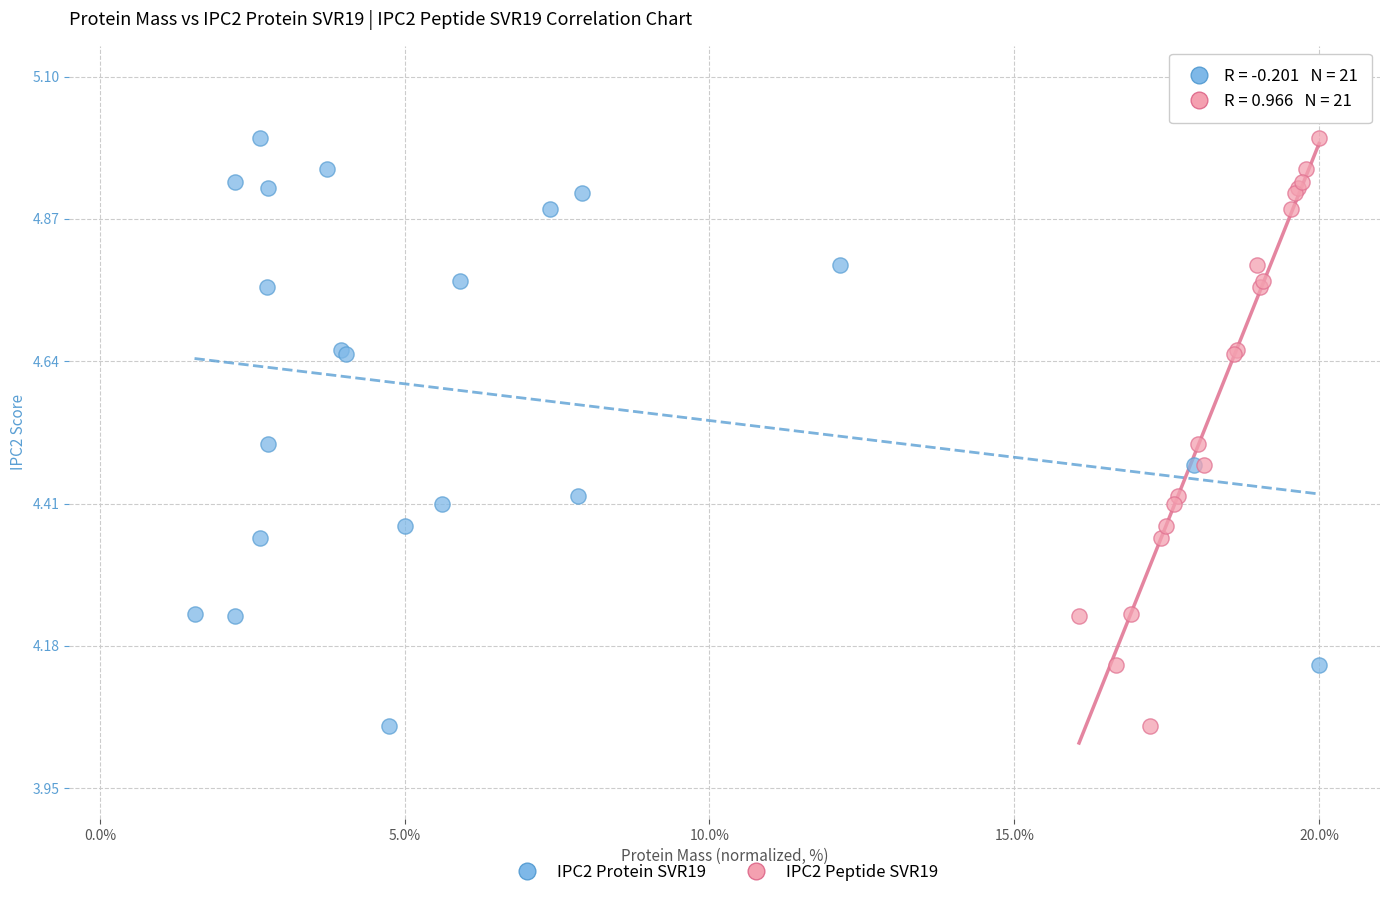

What are all the series names shown in the legend?

IPC2 Protein SVR19, IPC2 Peptide SVR19